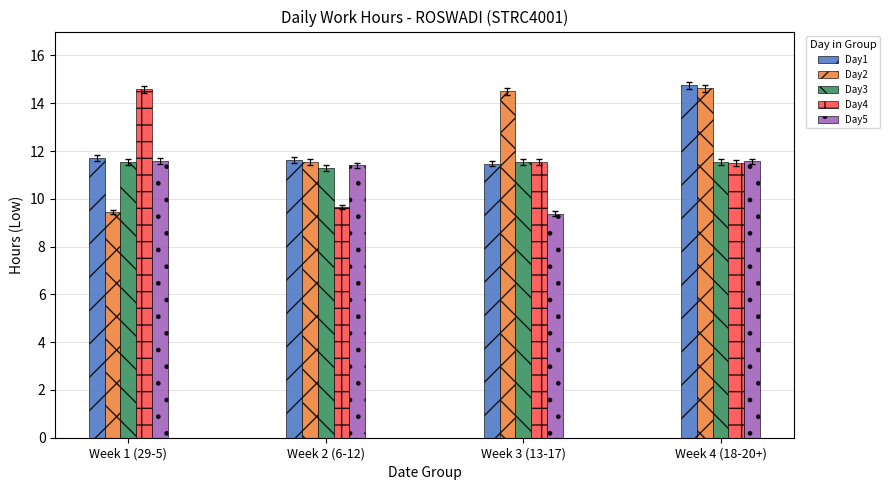

Which series changed the most between Week 1 (29-5) and Week 3 (13-17)?

Day2